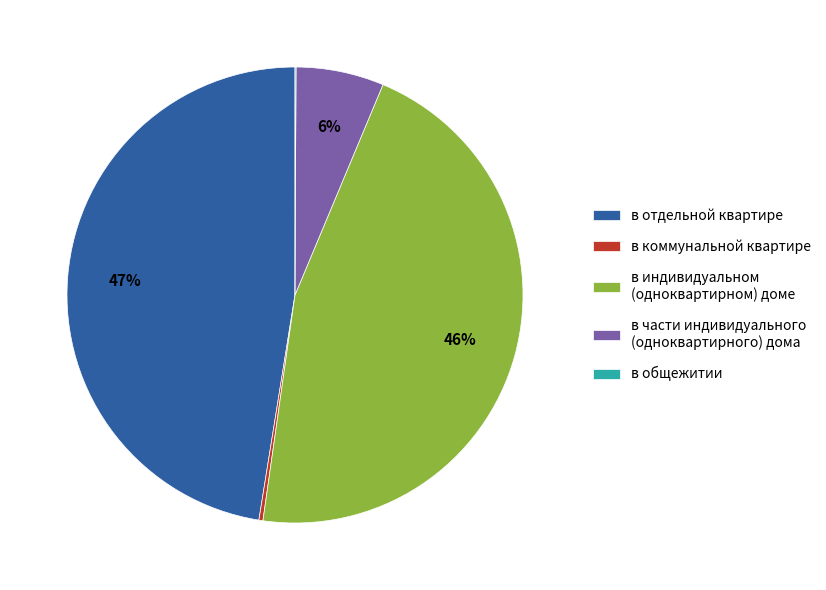

Which category has the biggest portion of the pie?

в отдельной квартире